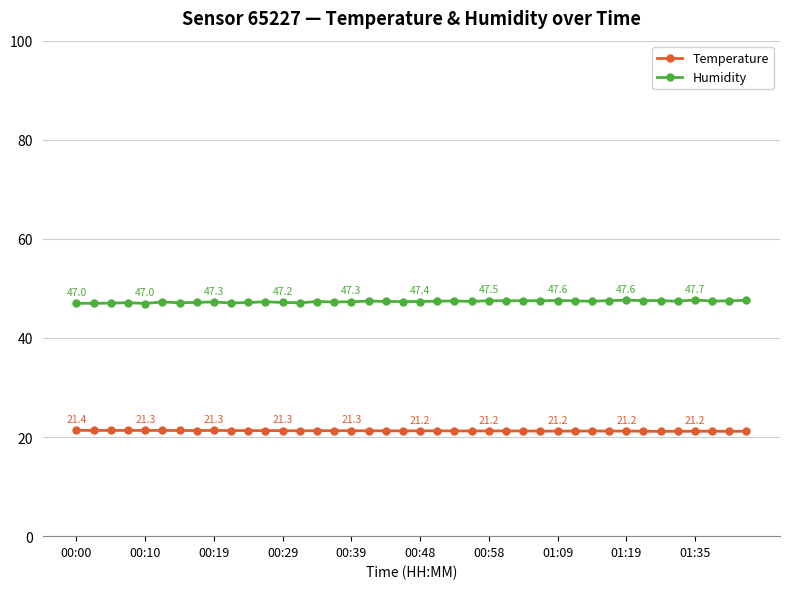

Rank the series by their maximum value, from lowest to highest.

Temperature, Humidity